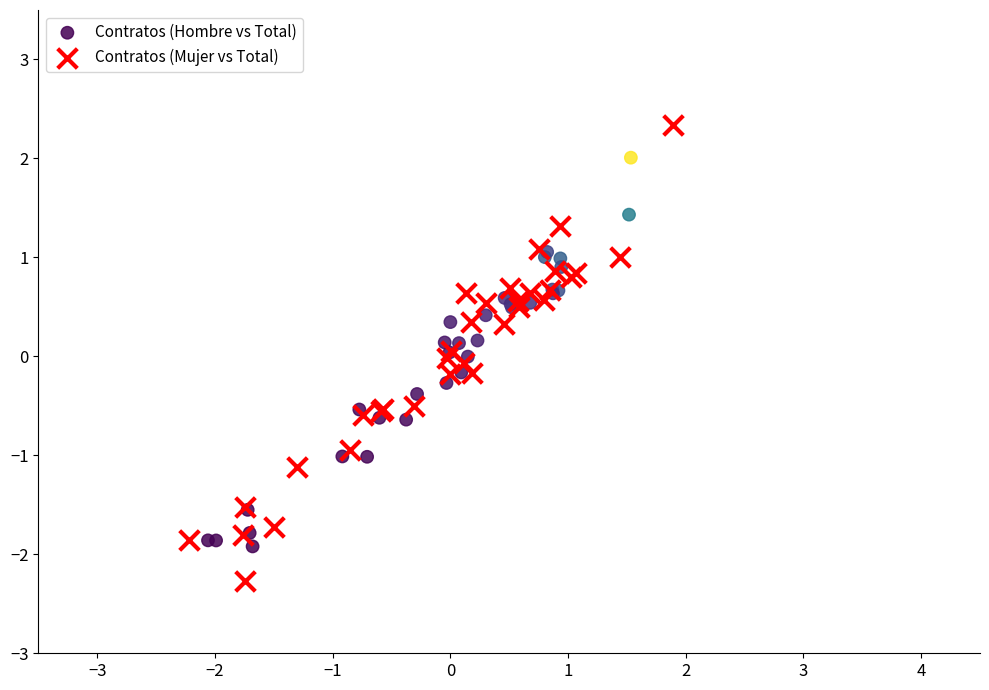

Which series reaches the minimum Y coordinate?

Contratos (Mujer vs Total)